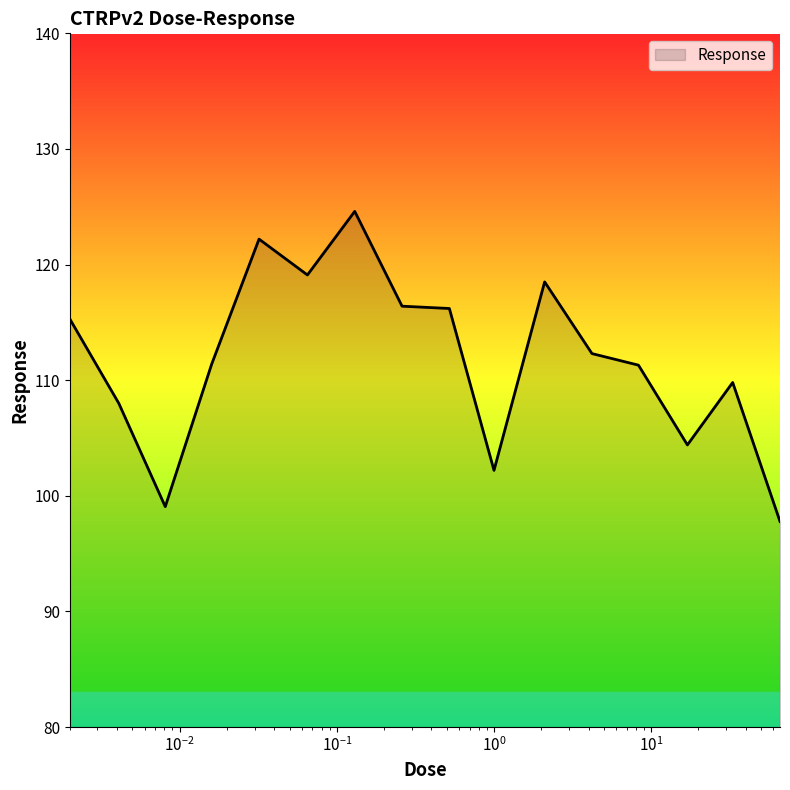

What is the maximum value shown in the chart?

124.6